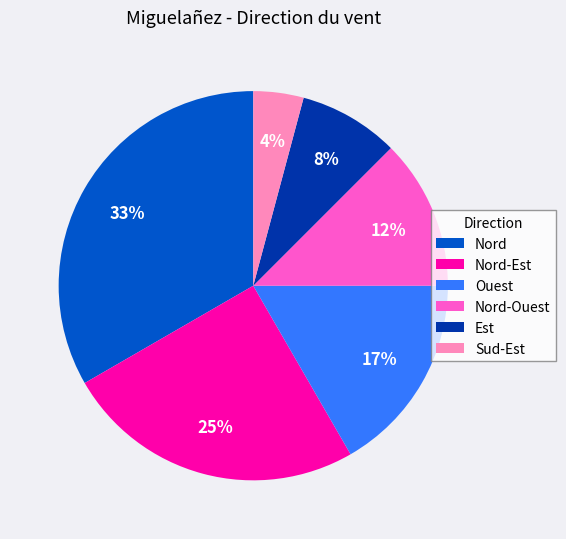

How many segments does this pie chart have?

6